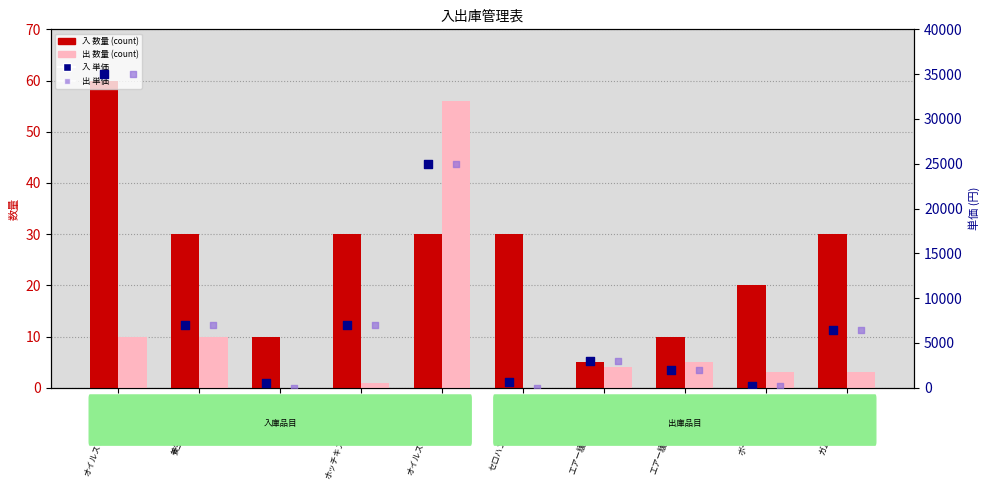

At how many categories does at least one series exceed 5366?

5